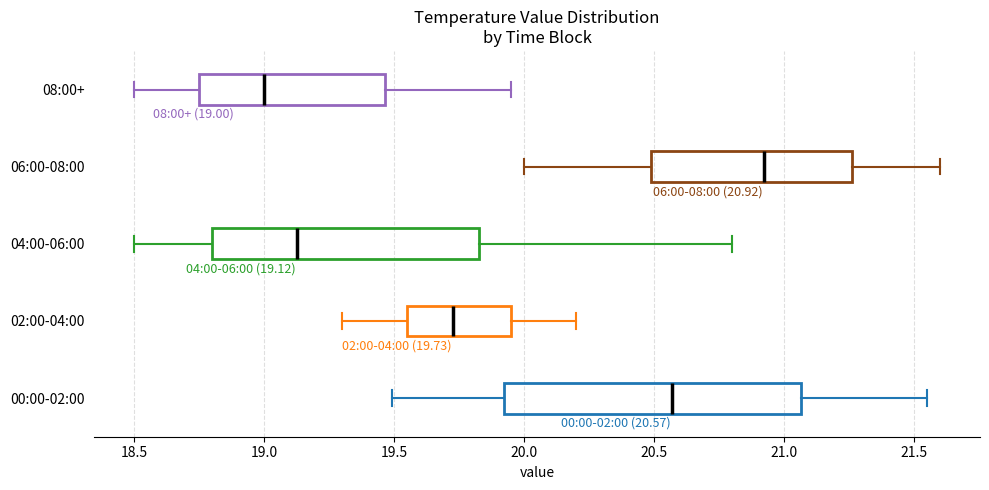

Comparing the boxes themselves (not the whiskers), which one is the widest?

00:00-02:00